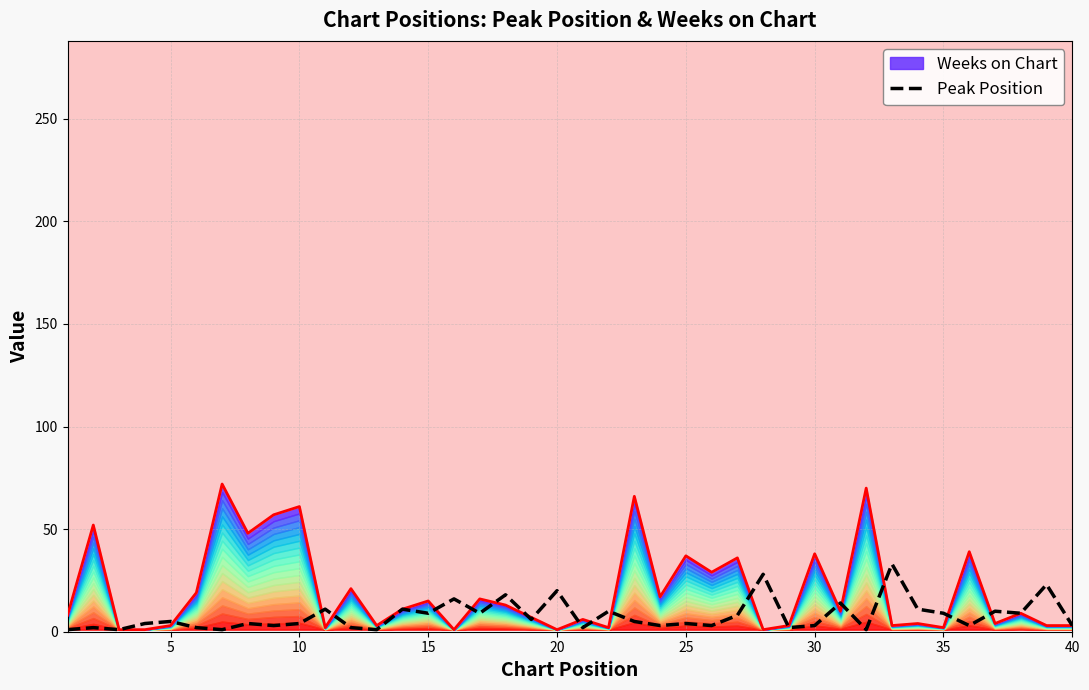

How many values exceed 5?

18